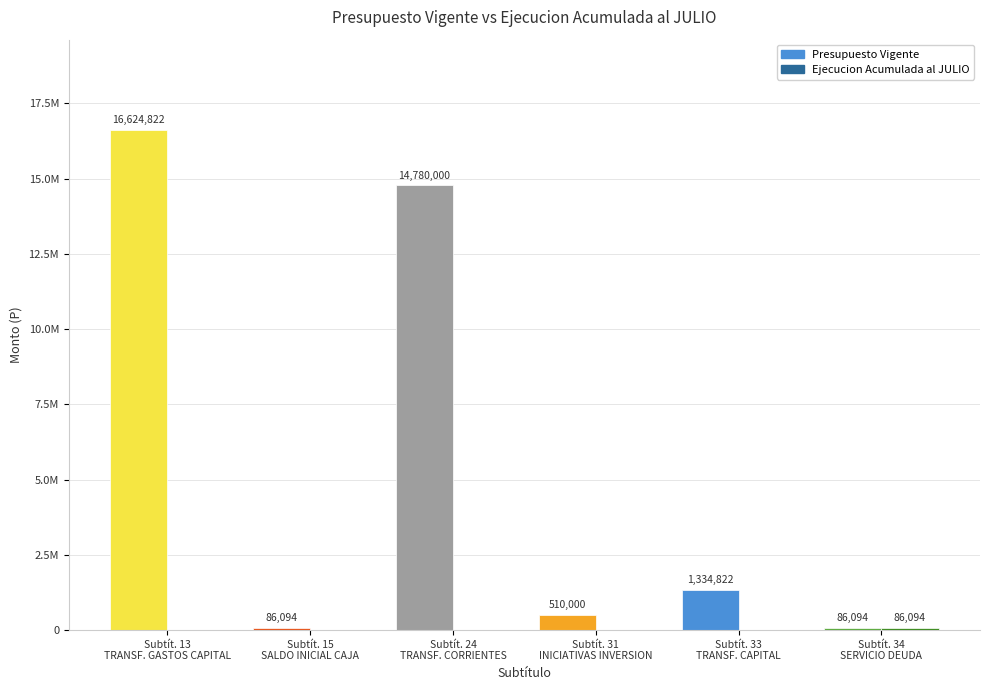

Are the bars grouped side by side (vs. stacked)?

Yes